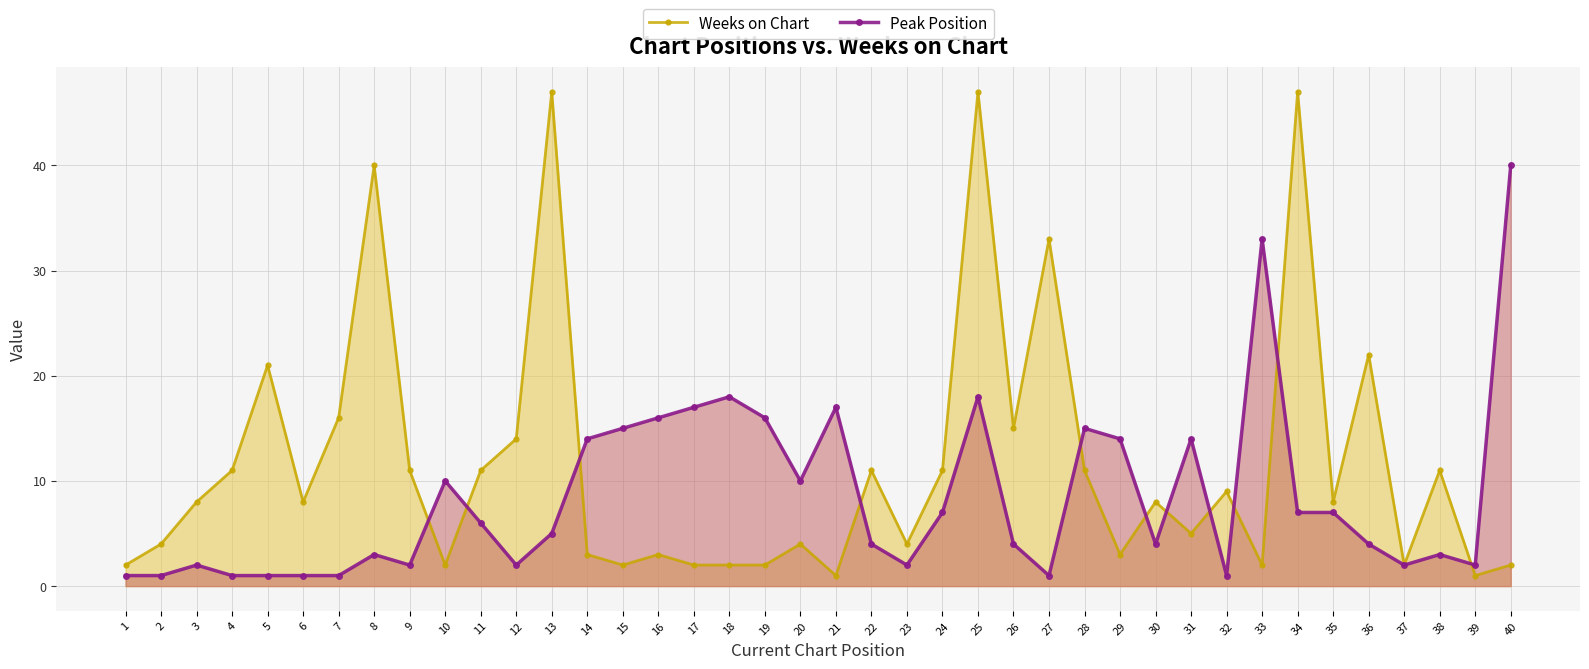

What is the maximum value shown in the chart?

47